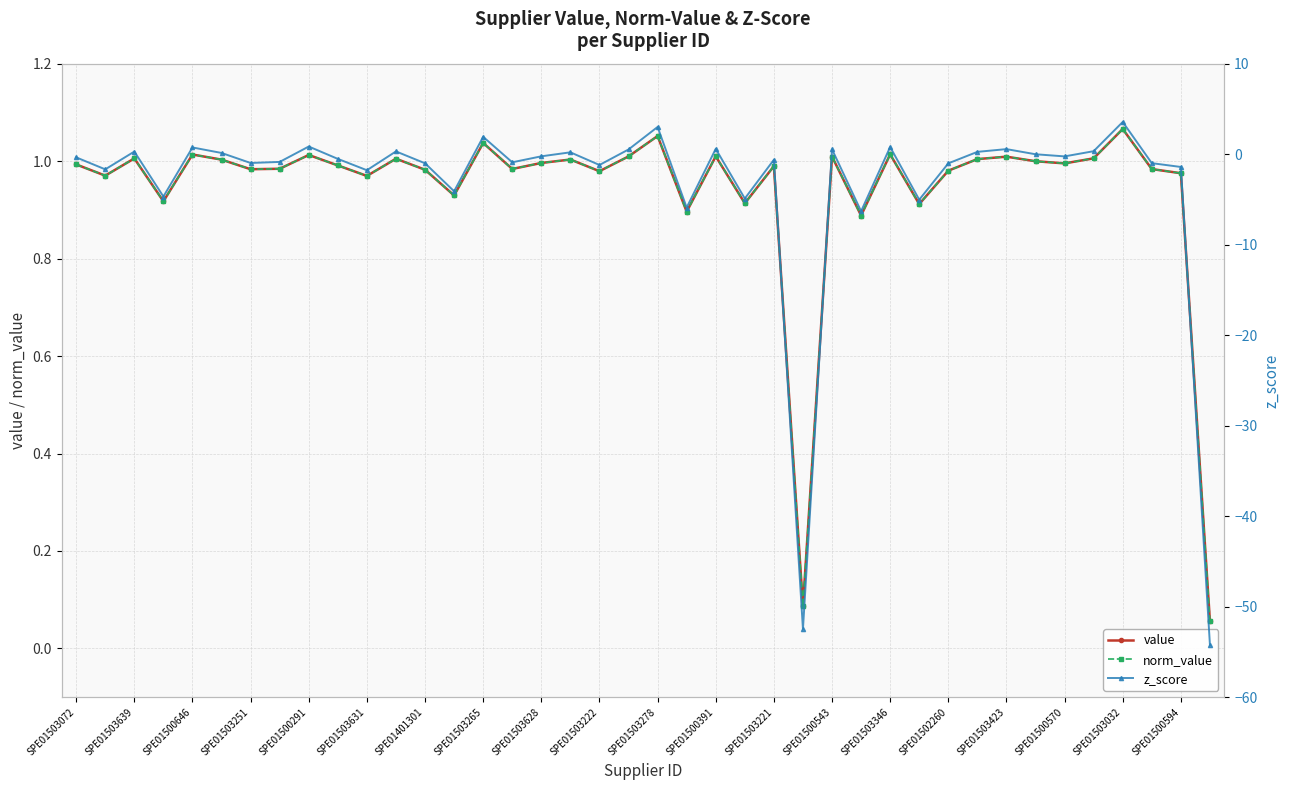

True or false: norm_value has more than 1 interior local peaks.

True